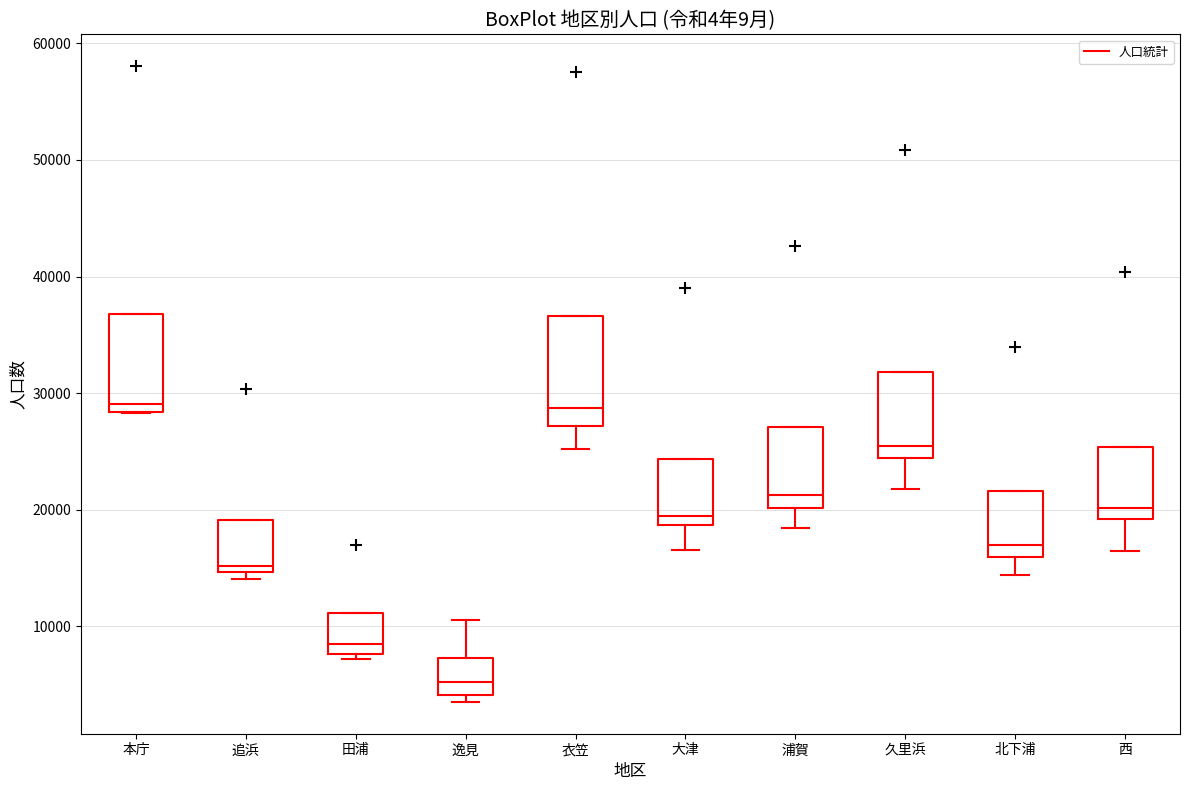

Reading left to right, read every box against the y-axis: the position of its median line, the range the box covers, and the ends of its whiskers. The values are not printed on the chart, so give them approximately, as read against the axis.

本庁: median 29000, box 28000 to 37000, whiskers 28000 to 37000
追浜: median 15000 (just above the box's lower edge), box 15000 to 19000, whiskers 14000 to 19000
田浦: median 8000 (just above the box's lower edge), box 8000 to 11000, whiskers 7000 to 11000
逸見: median 5000, box 4000 to 7000, whiskers 4000 (just below the box's lower edge) to 11000
衣笠: median 29000, box 27000 to 37000, whiskers 25000 to 37000
大津: median 19000 (just above the box's lower edge), box 19000 to 24000, whiskers 17000 to 24000
浦賀: median 21000, box 20000 to 27000, whiskers 18000 to 27000
久里浜: median 25000, box 24000 to 32000, whiskers 22000 to 32000
北下浦: median 17000, box 16000 to 22000, whiskers 14000 to 22000
西: median 20000, box 19000 to 25000, whiskers 16000 to 25000